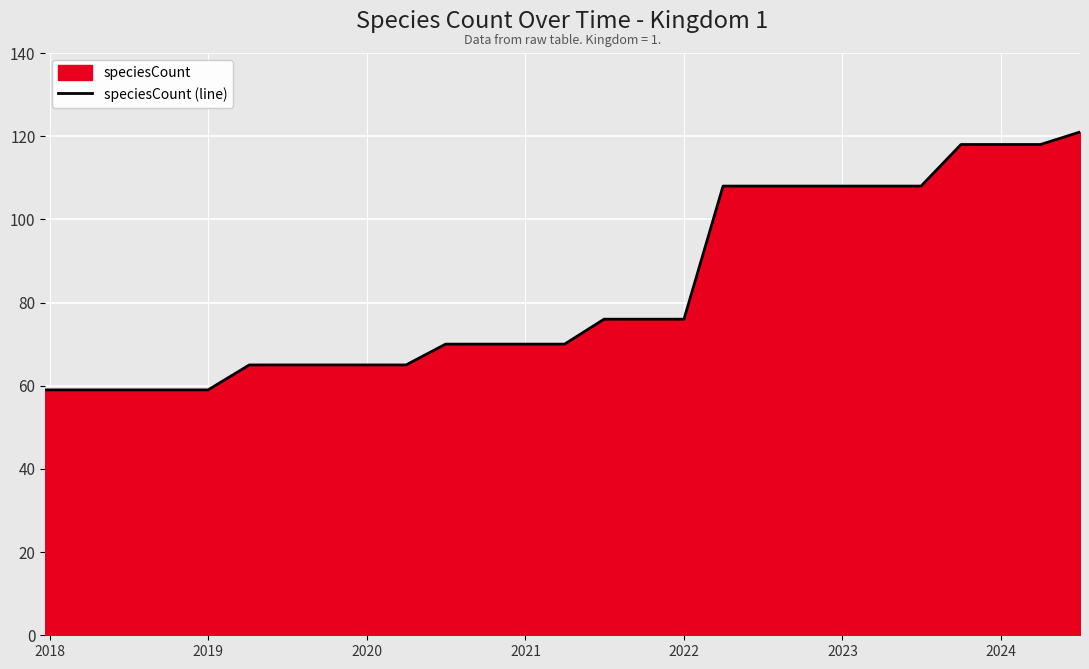

True or false: the data shows 181 at 2024.

False